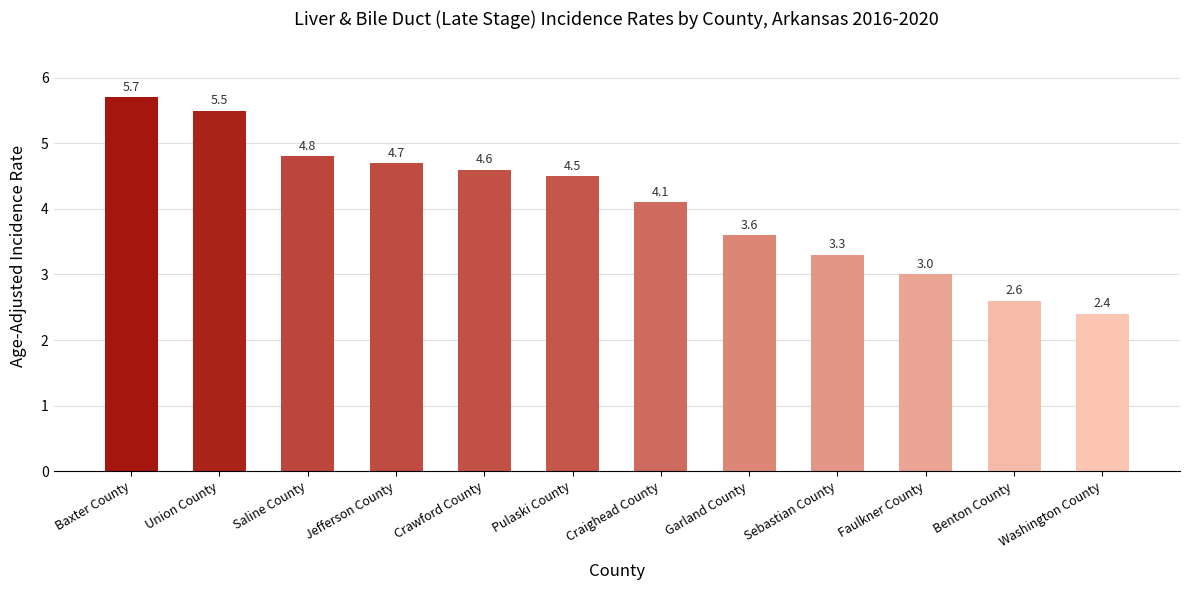

Does the chart contain any negative values?

No